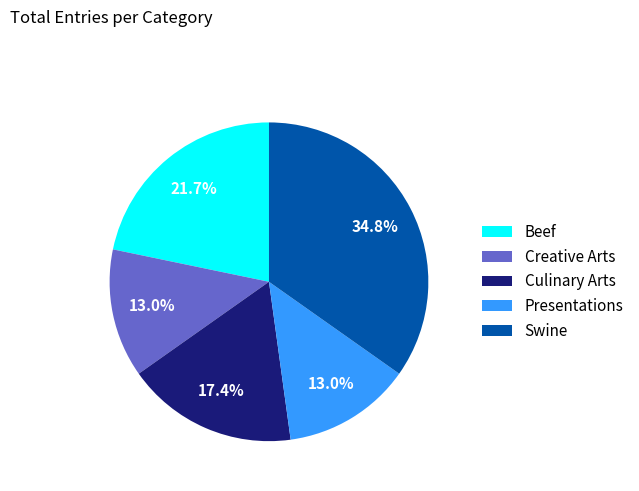

Combined, do Presentations and Swine account for over 50%?

No